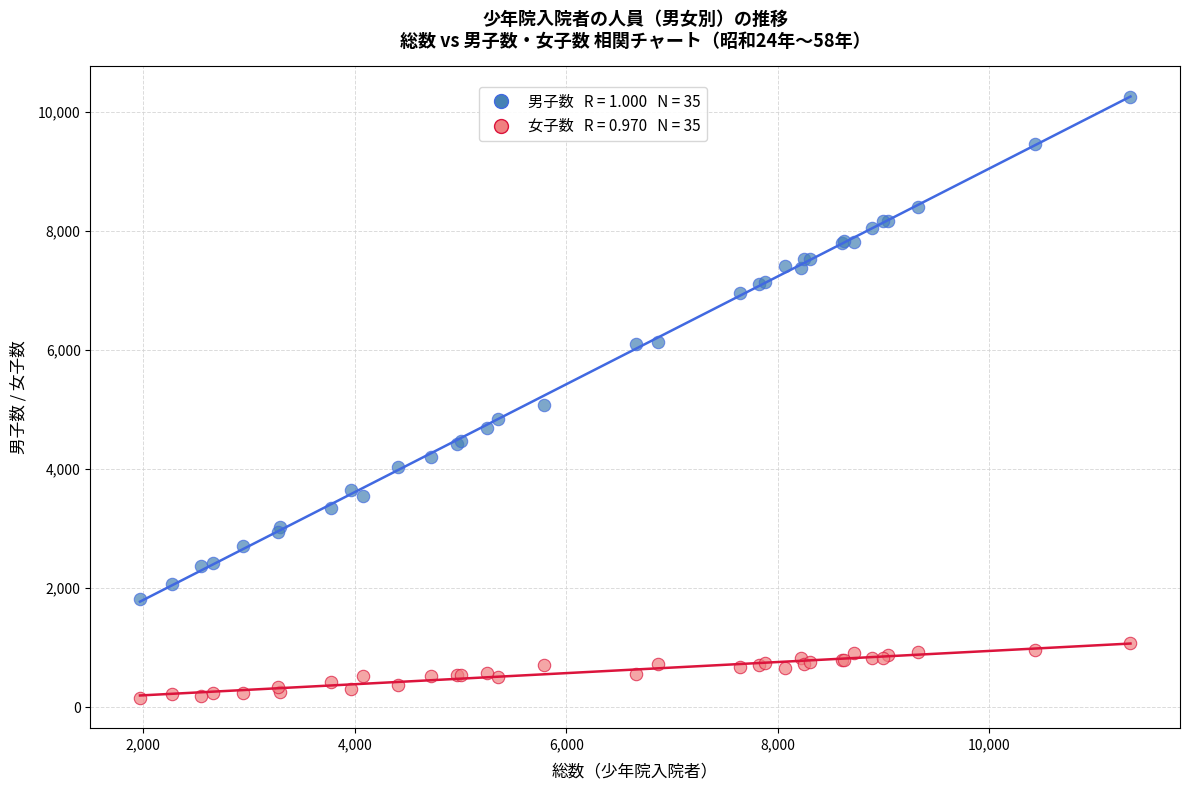

Across all series, what Y value is closest to 5206?

5084